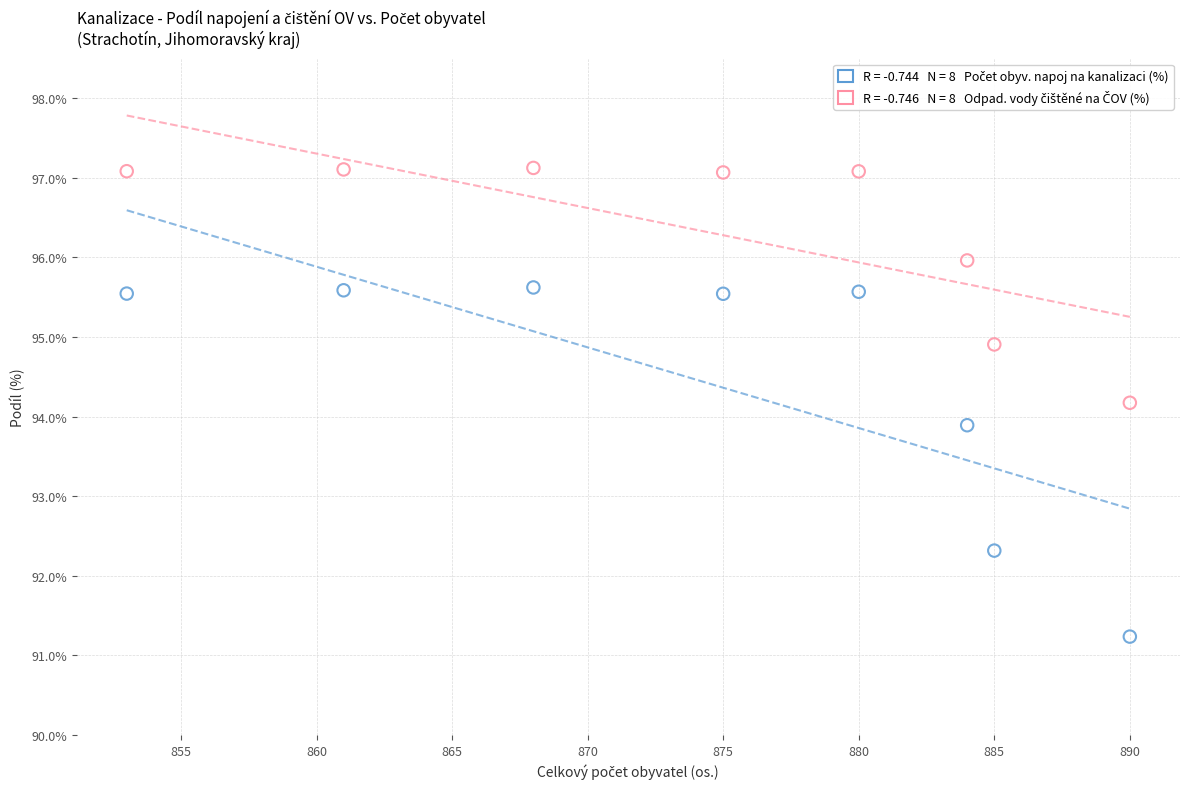

Across all data points, what is the range of X values (max minus min)?

37.0